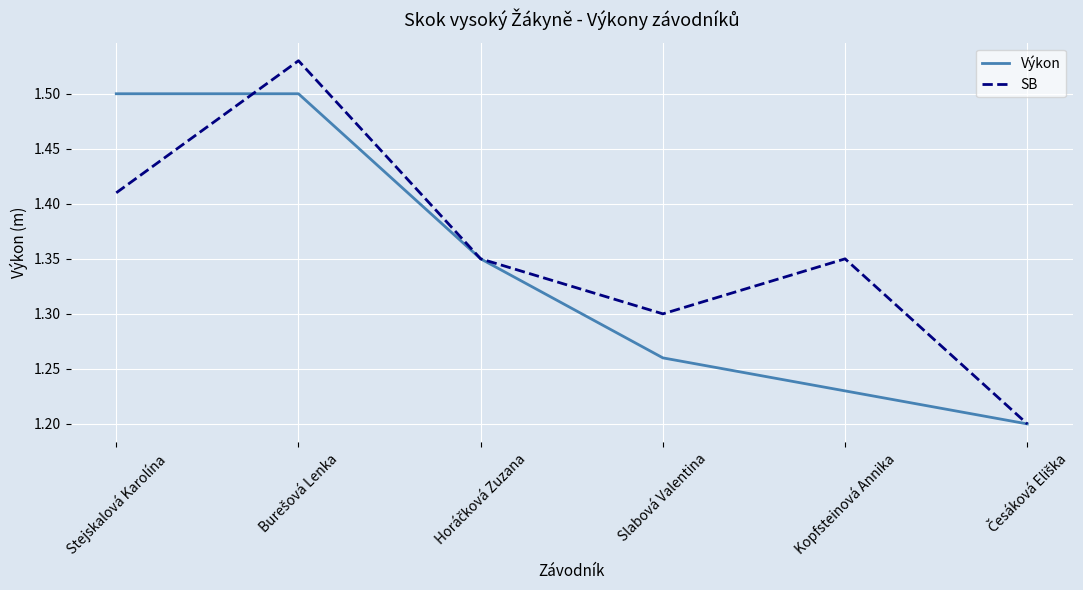

What are all the series names shown in the legend?

Výkon, SB